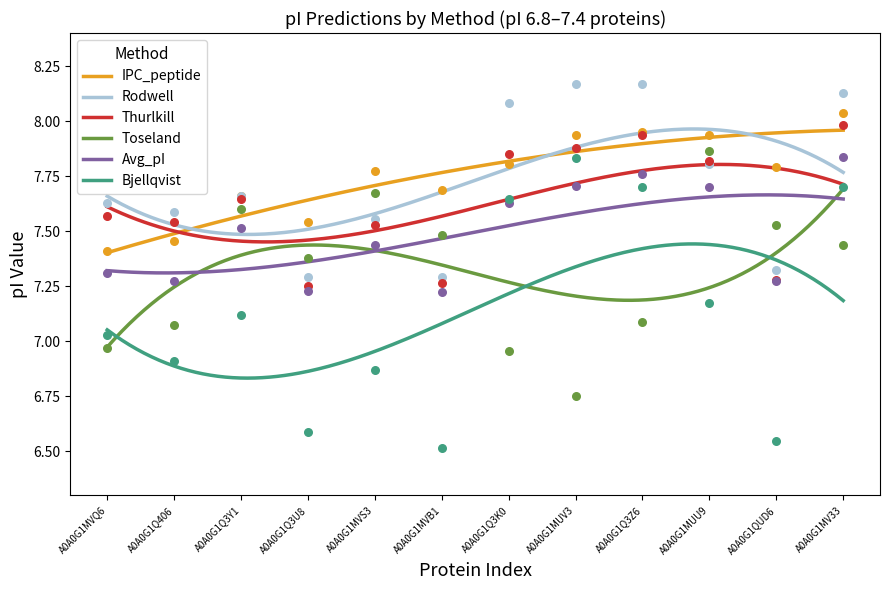

Which series reaches the maximum Y coordinate?

Rodwell